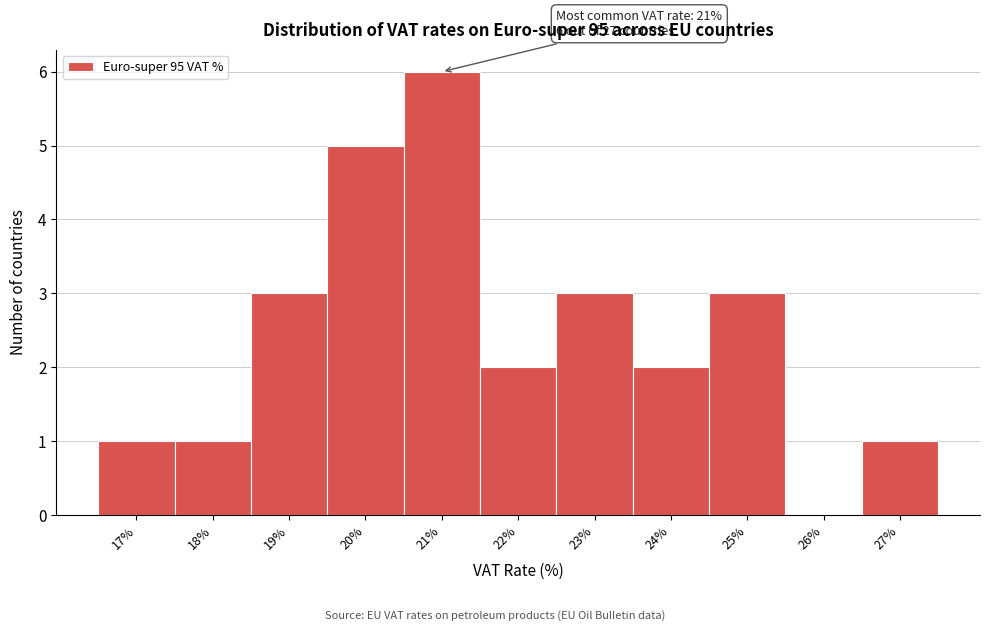

Which range on the x-axis has the tallest bar?

20.5 to 21.5